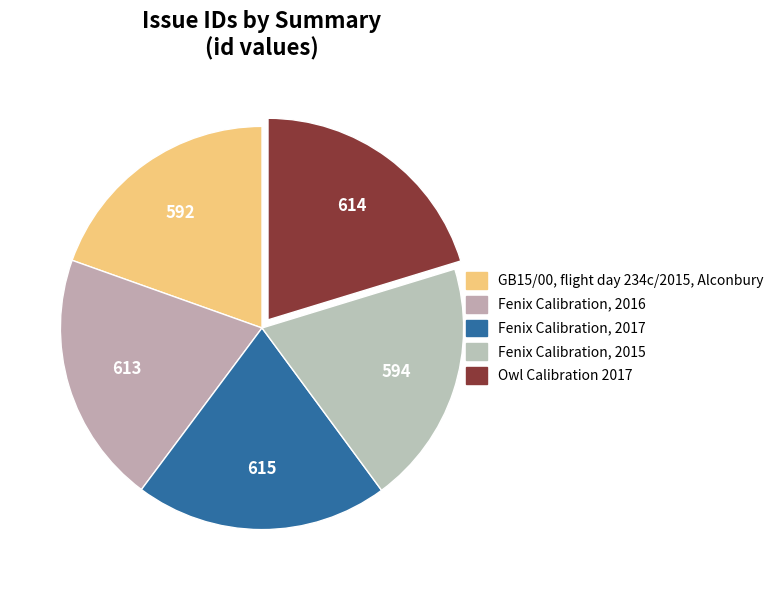

Is the sum of Fenix Calibration, 2015 and Fenix Calibration, 2017 greater than half?

No